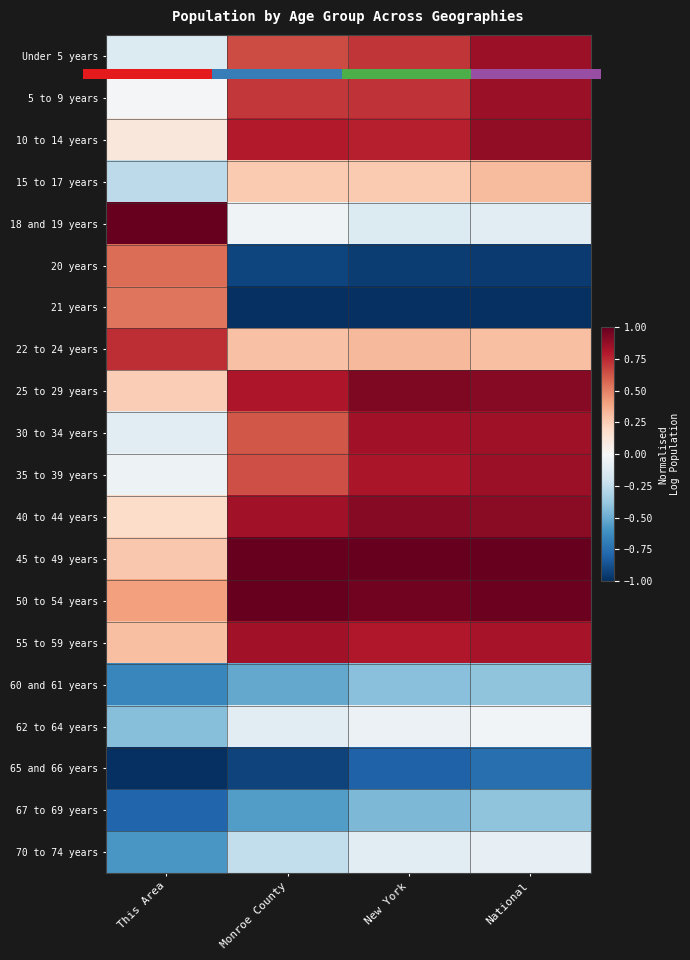

What is the minimum value shown in the chart?

-1.0